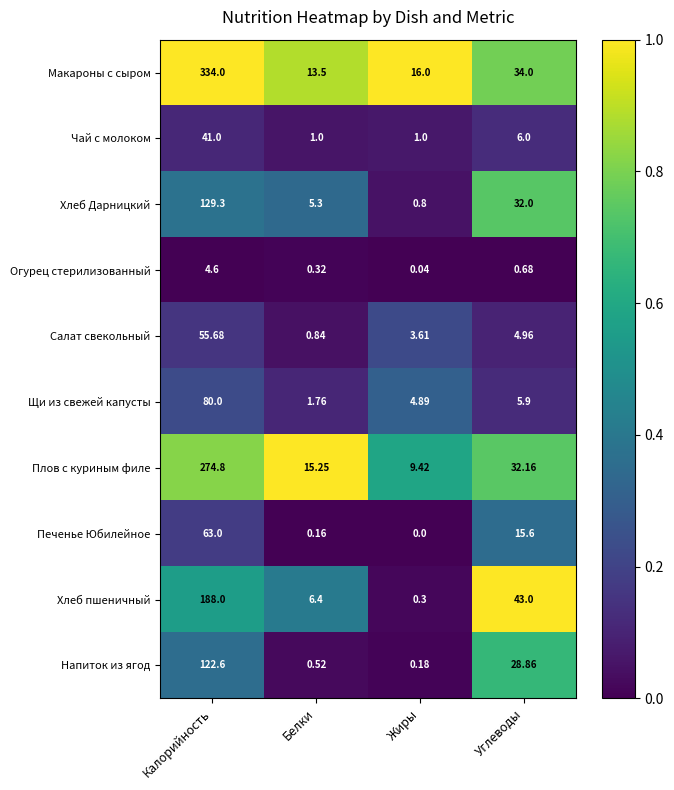

Which series changed the most between Белки and Жиры?

Хлеб пшеничный